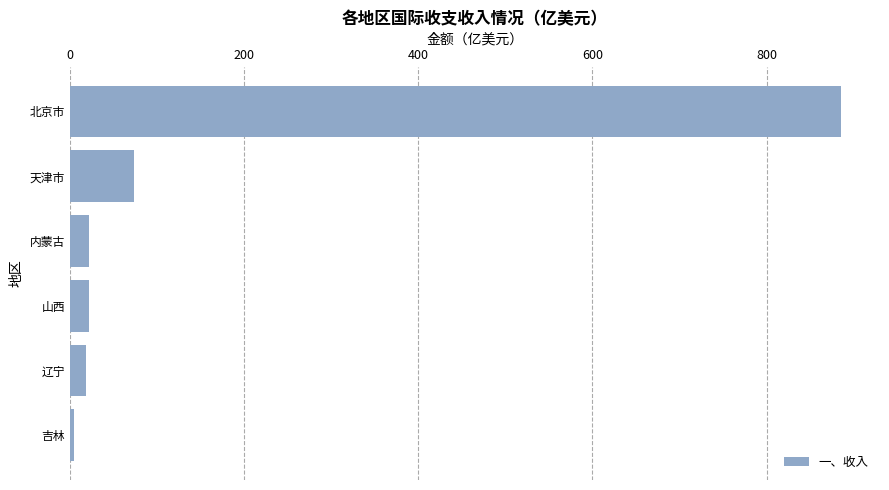

What is the label of the 1st bar from the top?

北京市